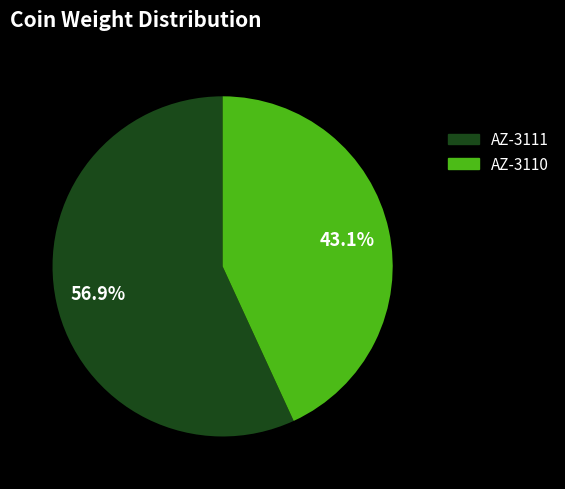

To the nearest percent, what portion does AZ-3111 represent?

57%